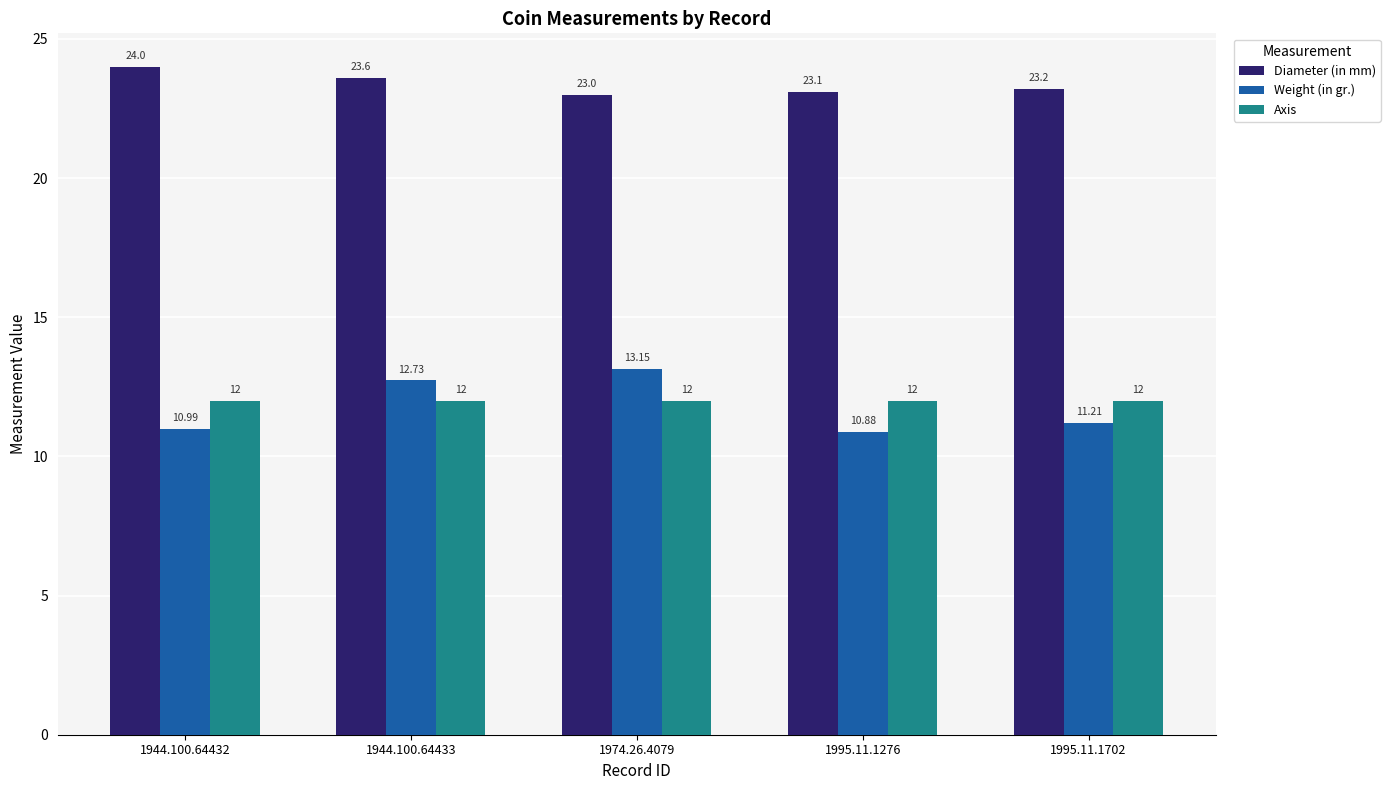

The value of Diameter (in mm) at 1944.100.64433 is 23.6. True or false?

True